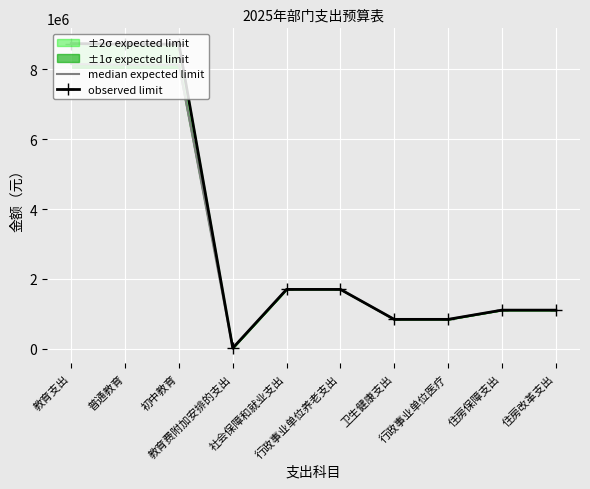

True or false: observed limit and median expected limit cross at least once.

False